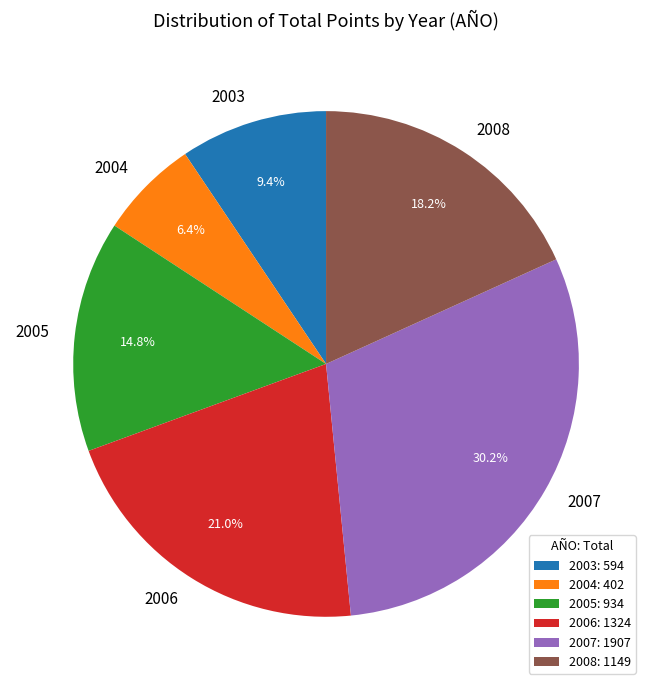

Is 2005 the majority of the pie?

No